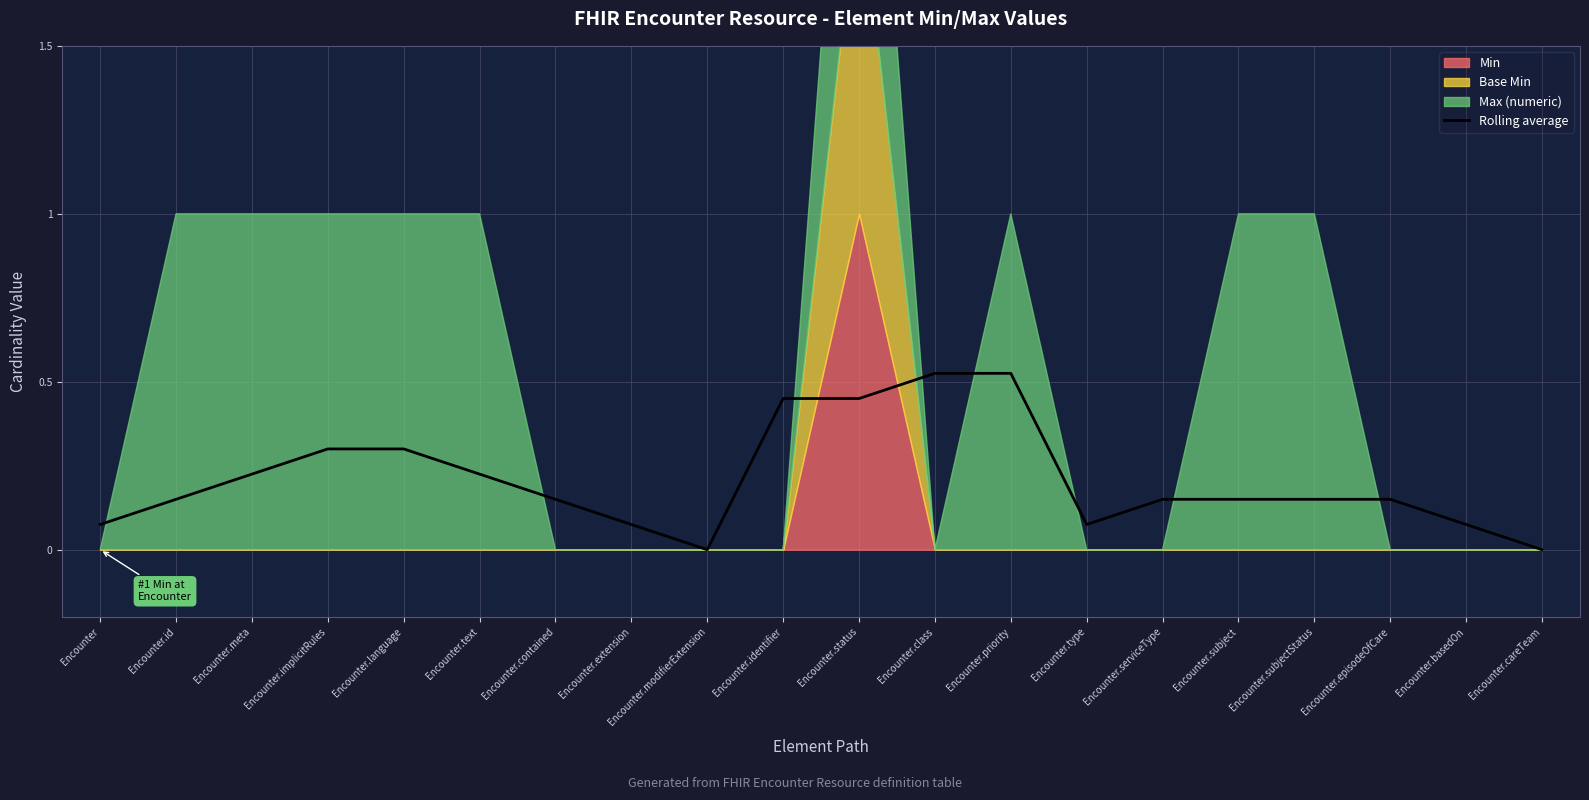

What is the average value?

0.2